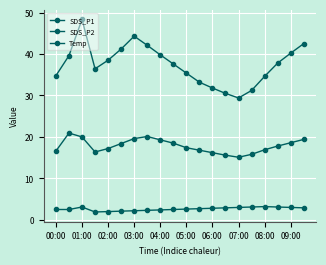

Rank the series by their maximum value, from highest to lowest.

SDS_P1, SDS_P2, Temp